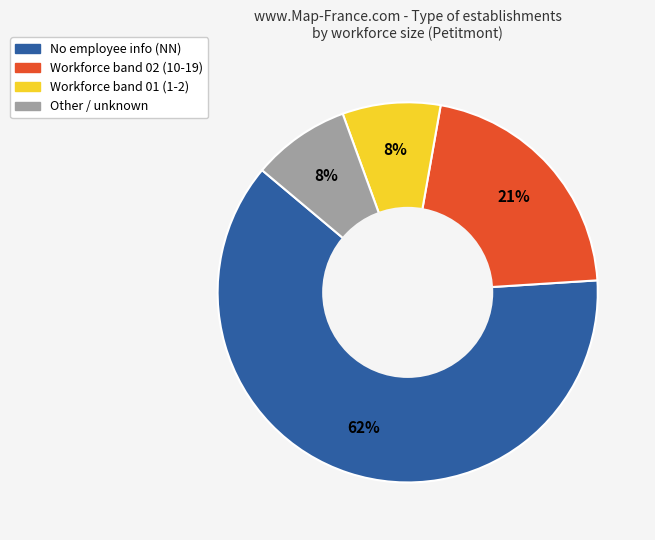

To the nearest percent, what is the average slice percentage?

25%